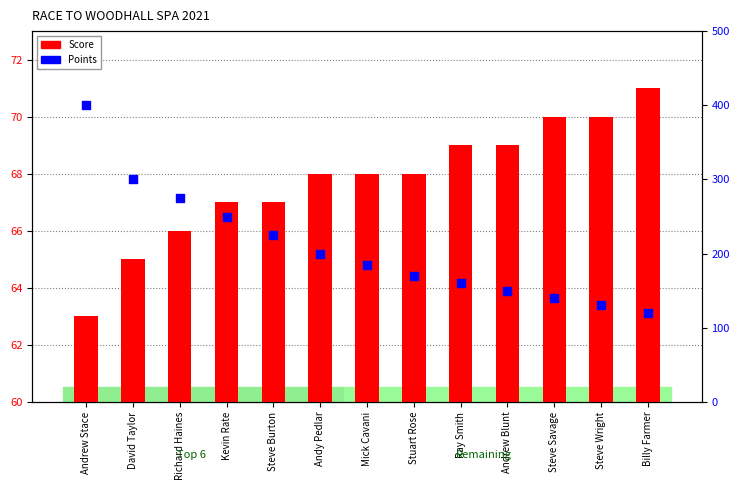

What are all the series names shown in the legend?

Score, Points